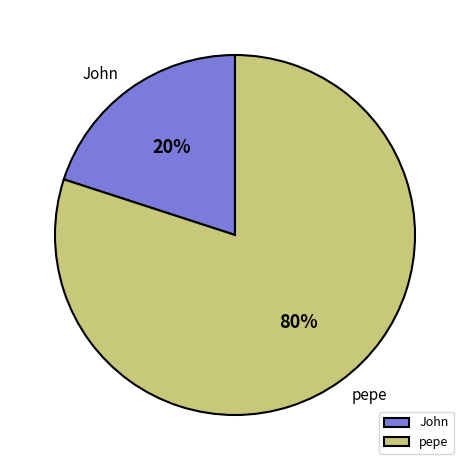

Combined, do pepe and John account for over 50%?

Yes